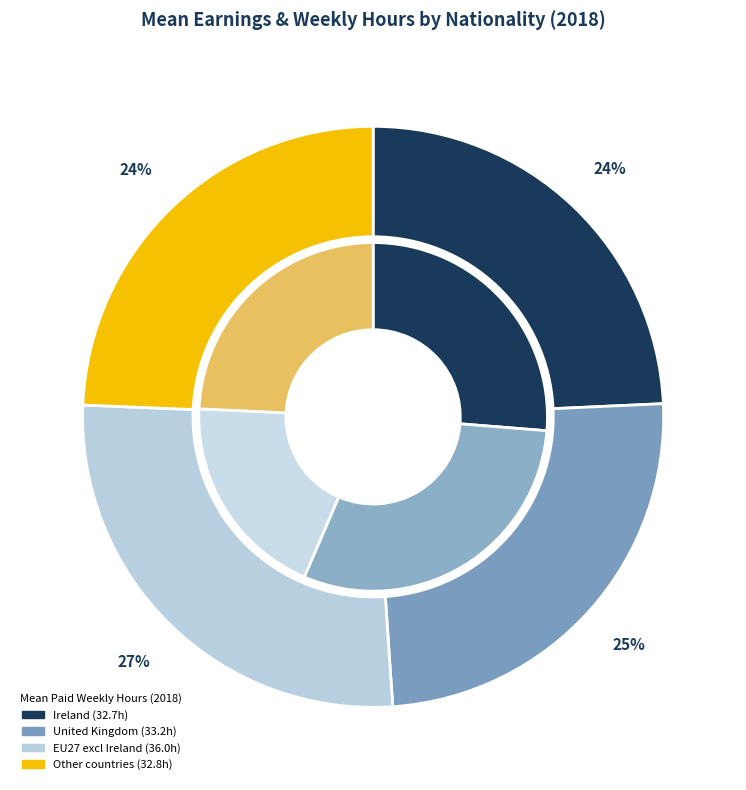

How many slices are in this pie chart?

4